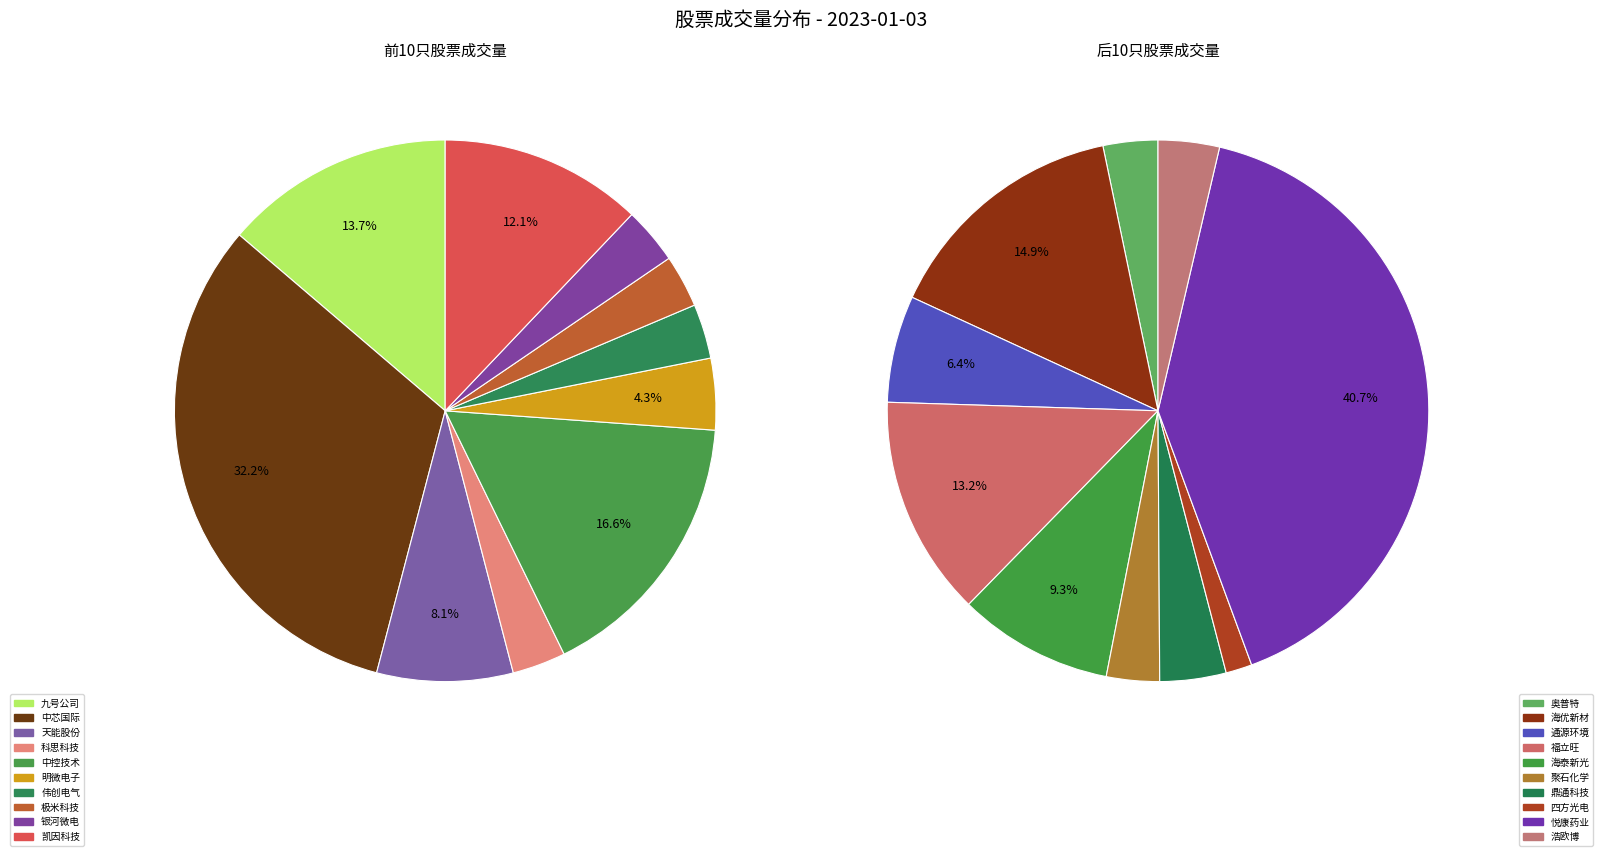

Which slice is the largest?

中芯国际